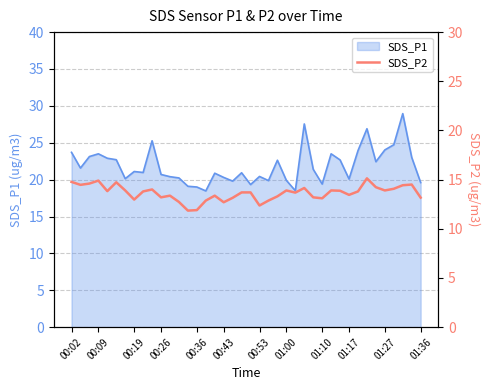

What is the minimum value for SDS_P1?

18.5